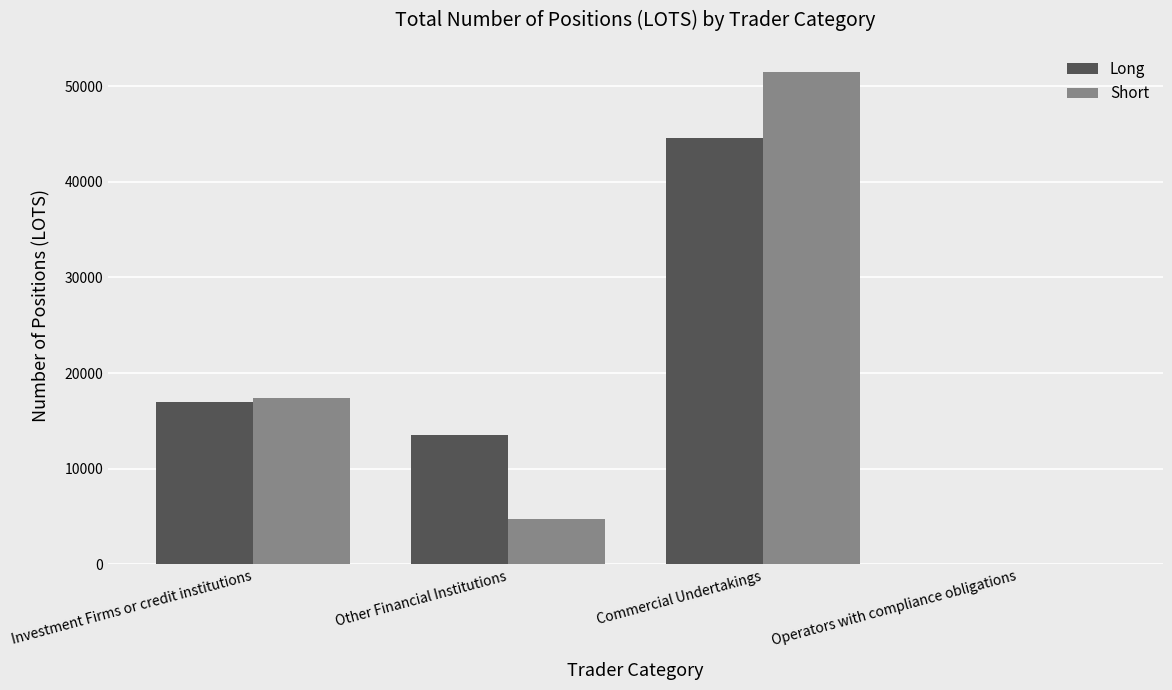

Which category has the highest value in the Long series?

Commercial Undertakings